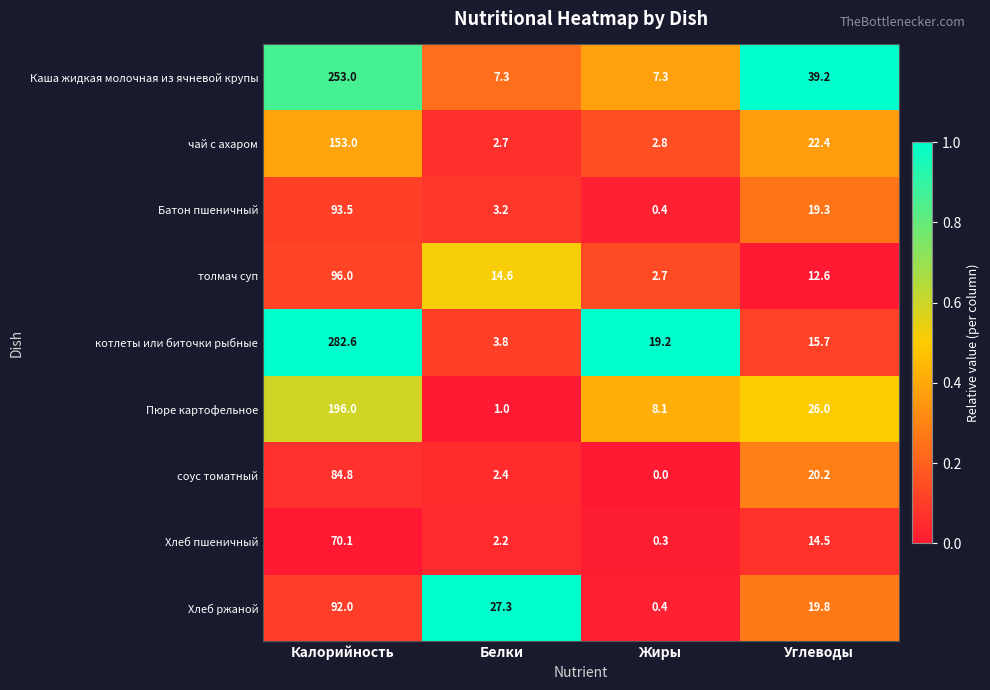

How many values in the Пюре картофельное series are below 26?

2